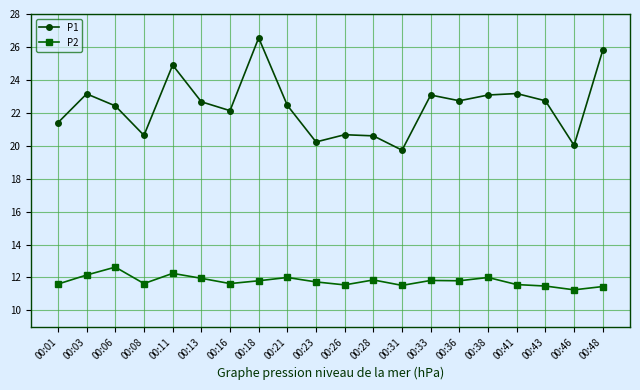

The value of P1 at 00:08 is 20.6. True or false?

True